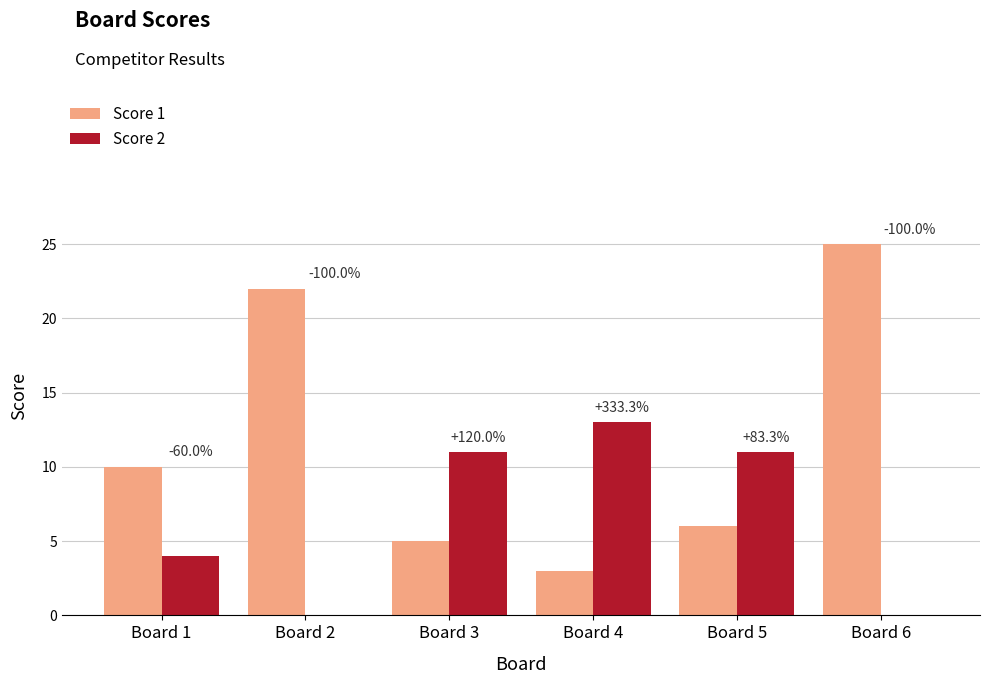

Is it true that Score 2 equals -5 at Board 6?

False